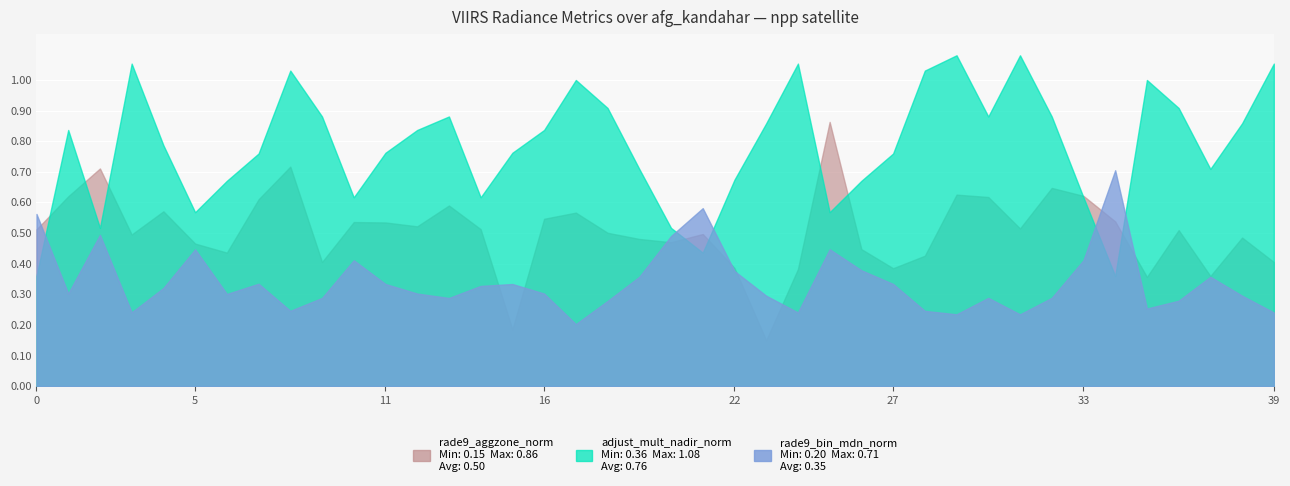

Between 1 and 17, which is larger?

1